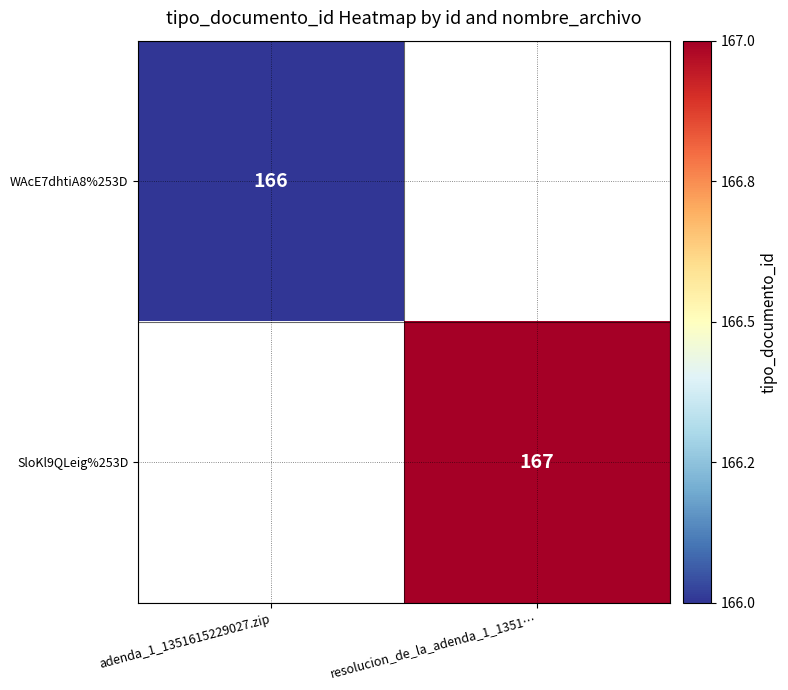

The value of SloKl9QLeig%253D at resolucion_de_la_adenda_1_1351… is 167. True or false?

True